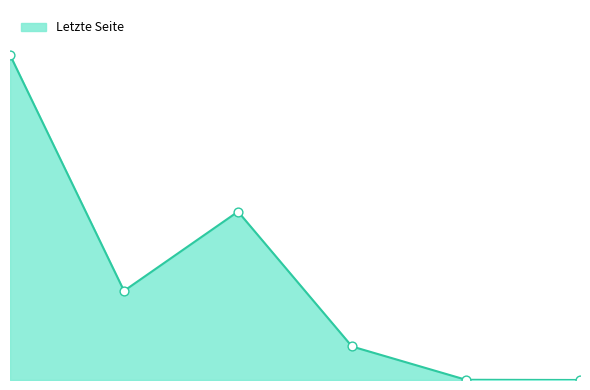

What is the change in value from 19.10.2018 to 2017?

-317